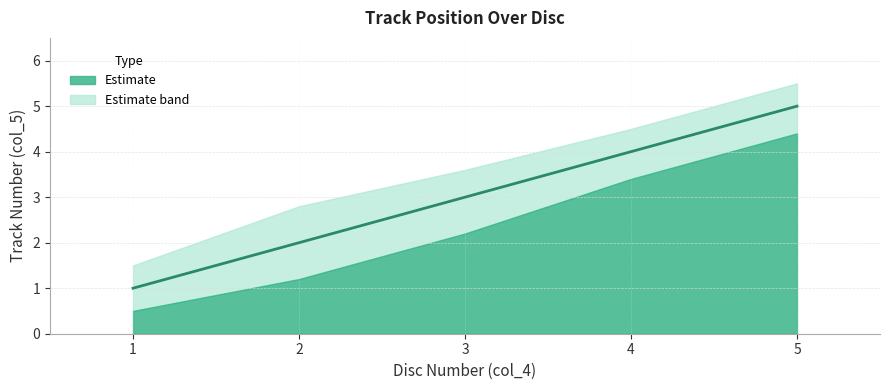

Reading left to right, list all the values displayed in this chart.

1	2	3	4	5